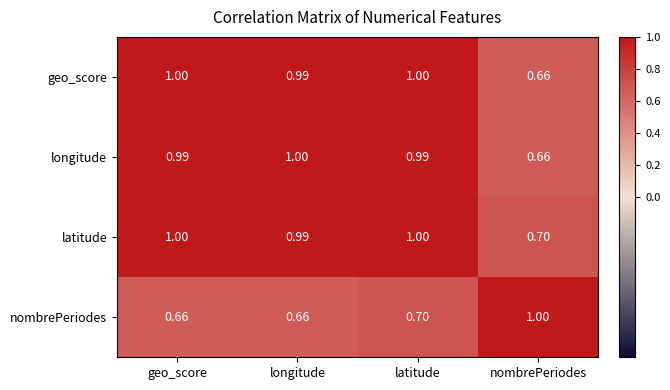

Between longitude and latitude, which series saw the biggest shift?

nombrePeriodes